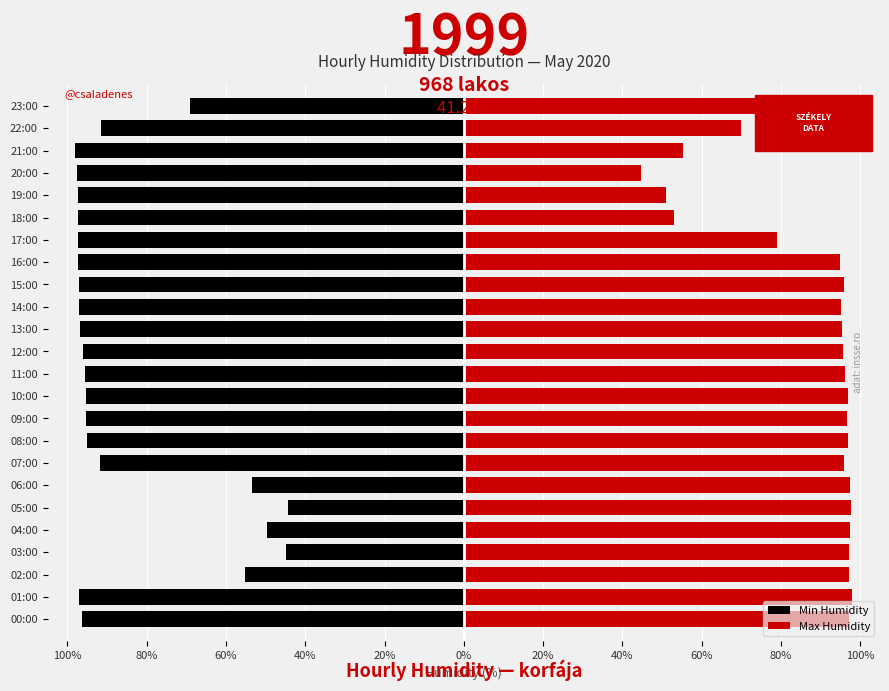

What is the label of the 3rd bar from the right?

21:00